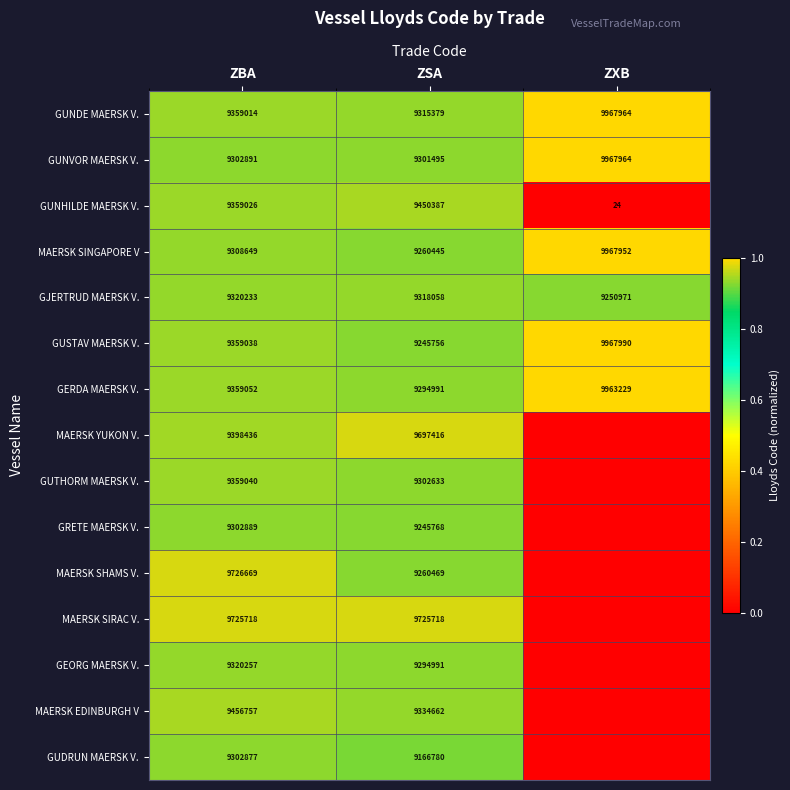

At which category is the sum across all series the highest?

ZBA